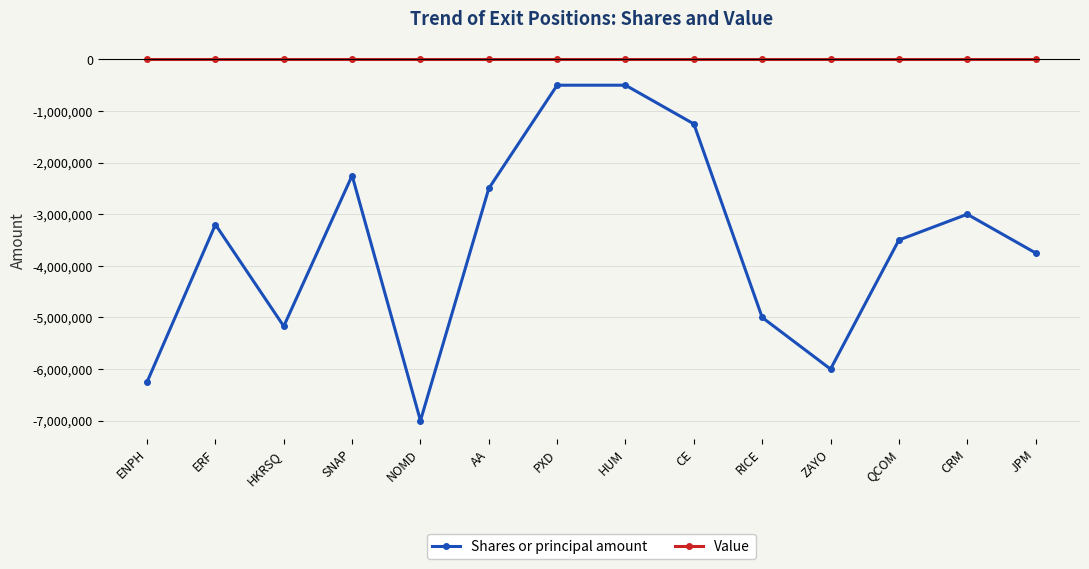

Does the chart display data point markers on the line(s)?

Yes